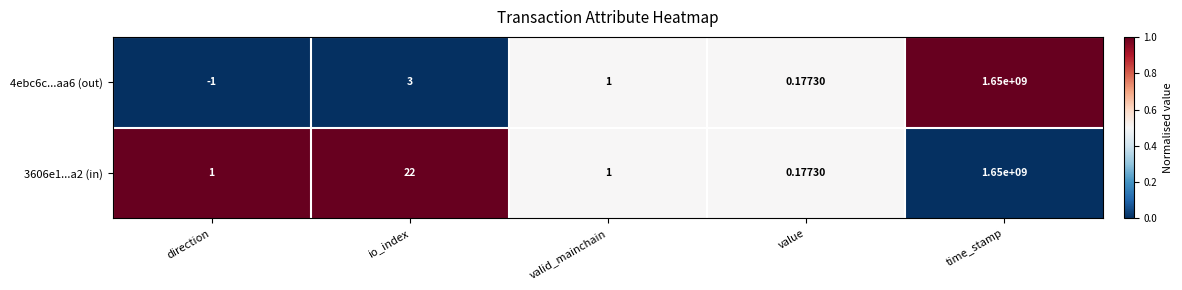

Where does the 4ebc6c...aa6 (out) series first go above 1?

io_index